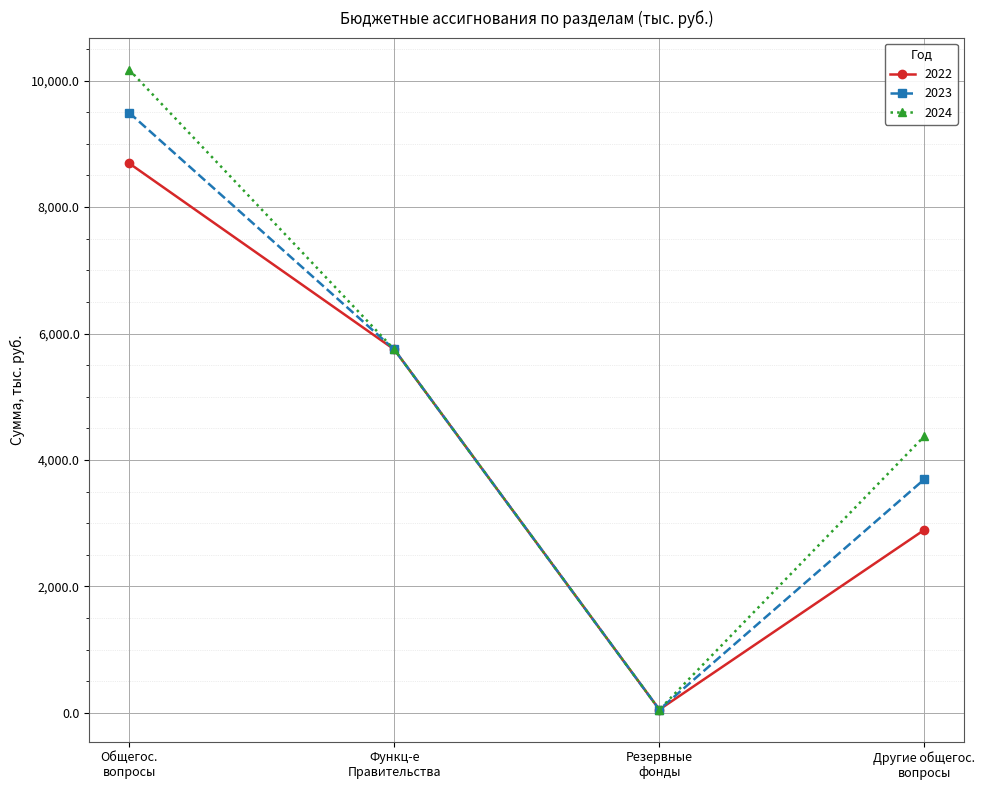

What is the sum of all 2024 values?

20350.4